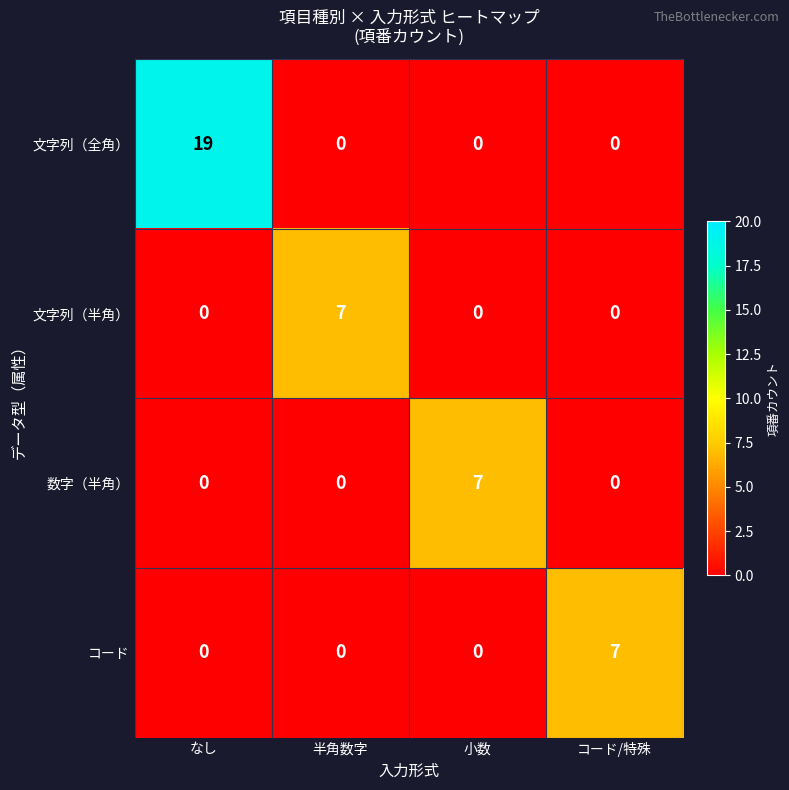

At which category does the chart reach its peak across all series?

なし